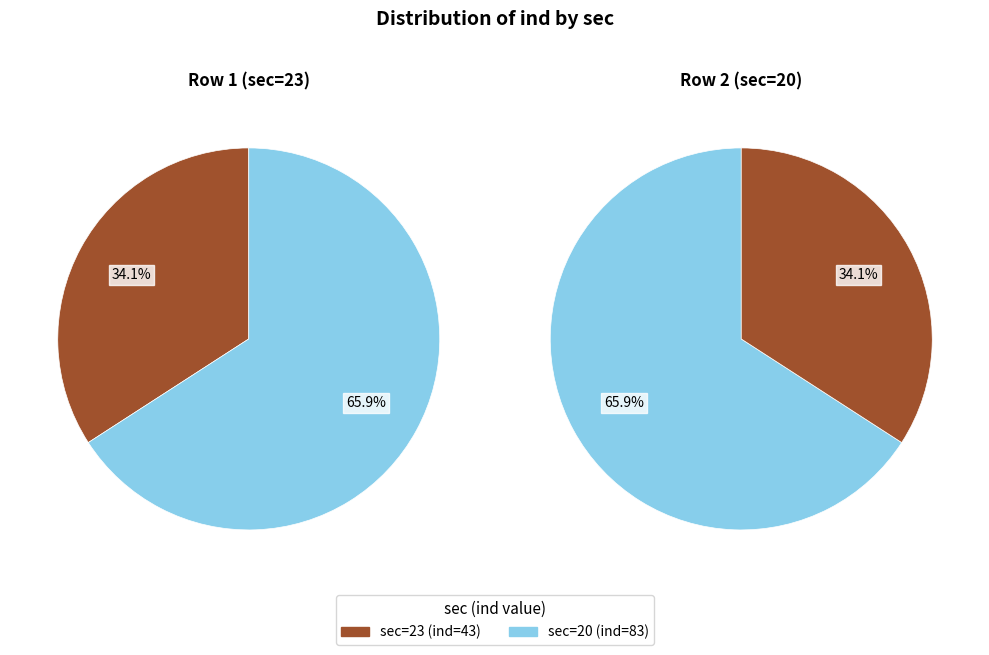

Is it true that 20 is 54% of the pie?

False